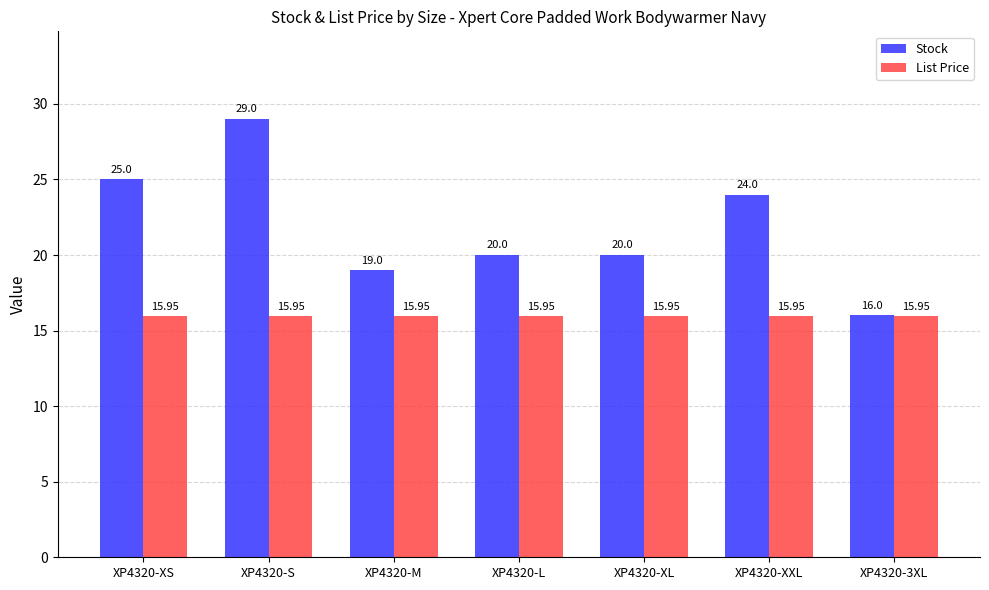

What is the difference between the maximum and minimum values in the Stock series?

13.0